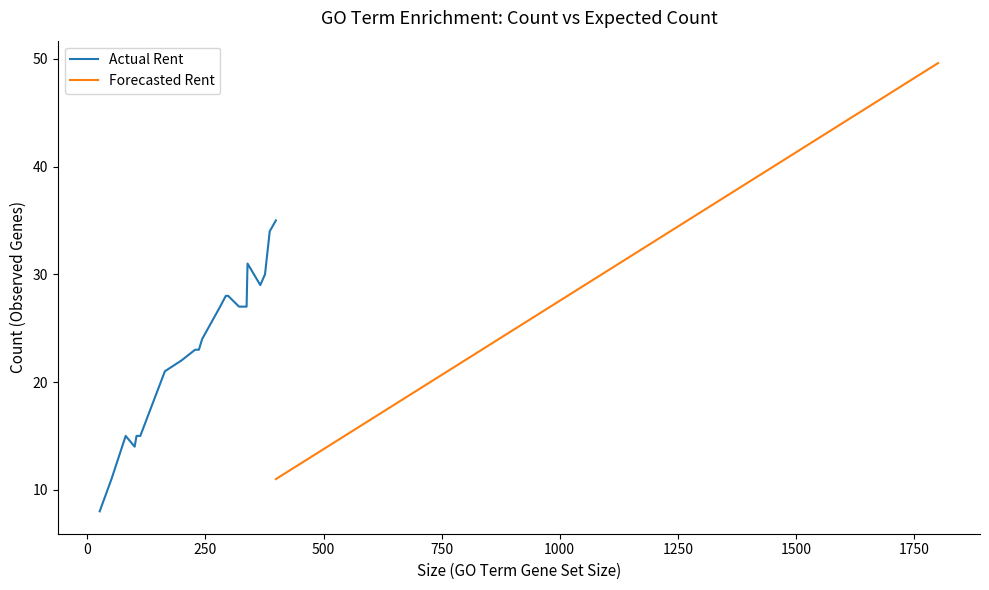

True or false: Actual Rent and Forecasted Rent cross at least once.

False